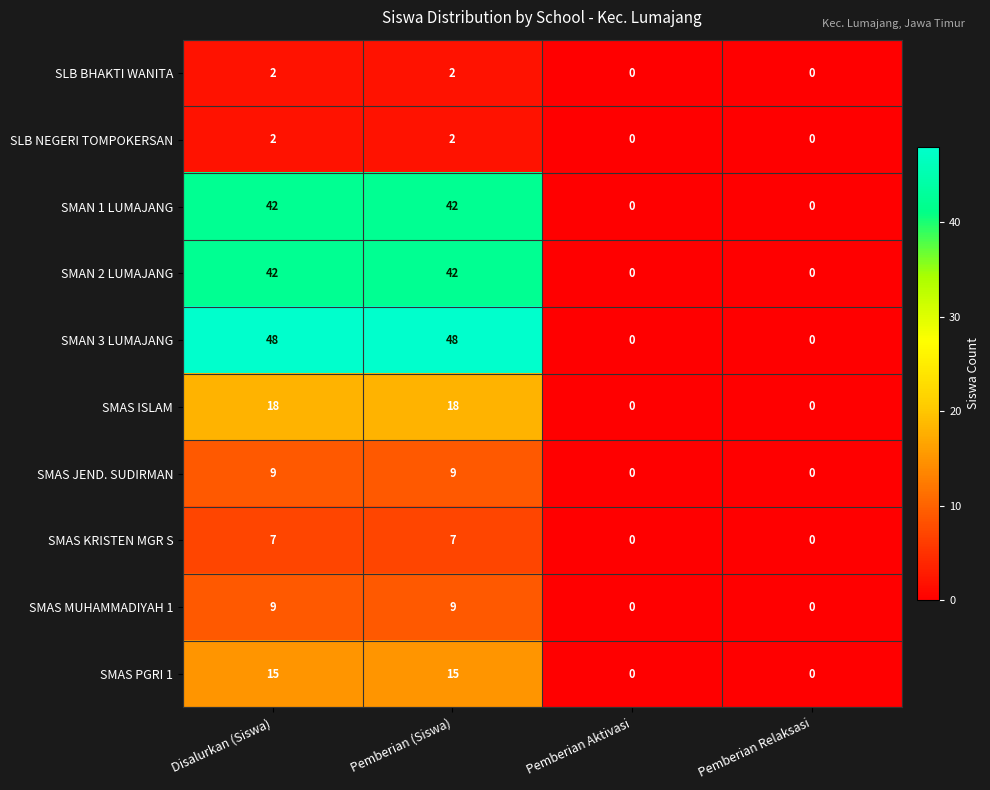

Which series has the largest total across all categories?

SMAN 3 LUMAJANG